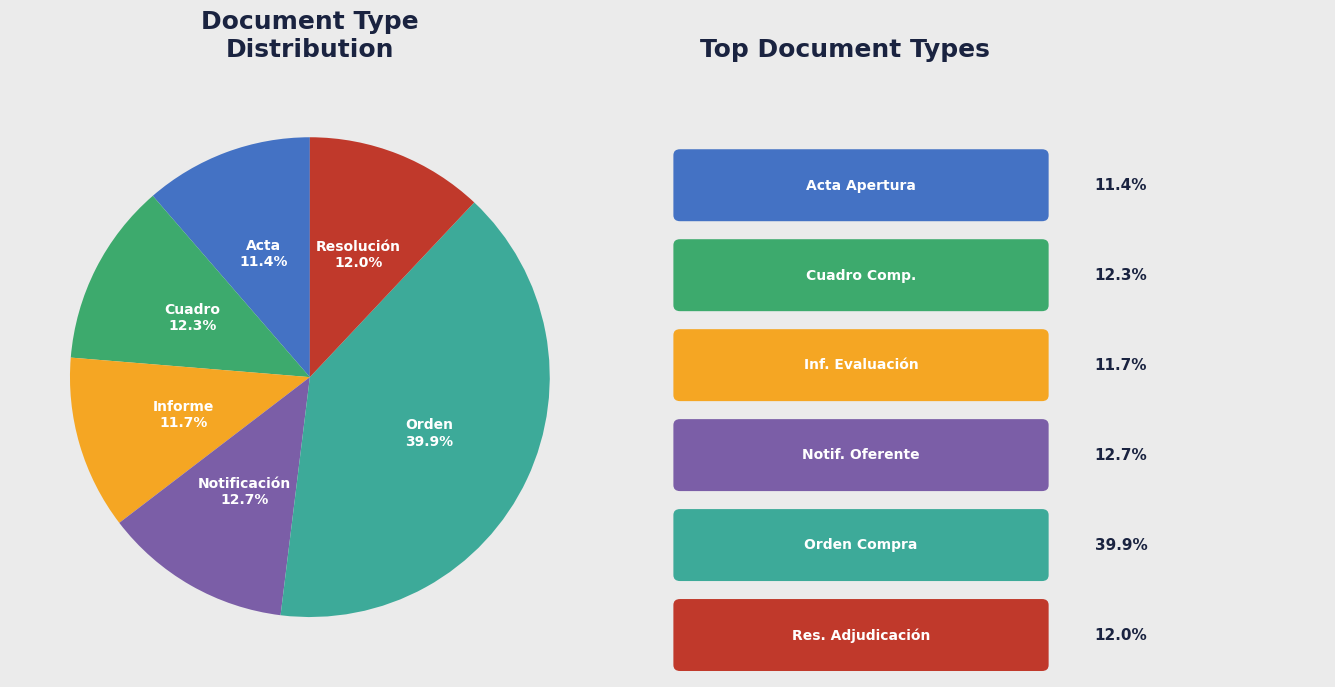

Count the number of slices in the pie.

6